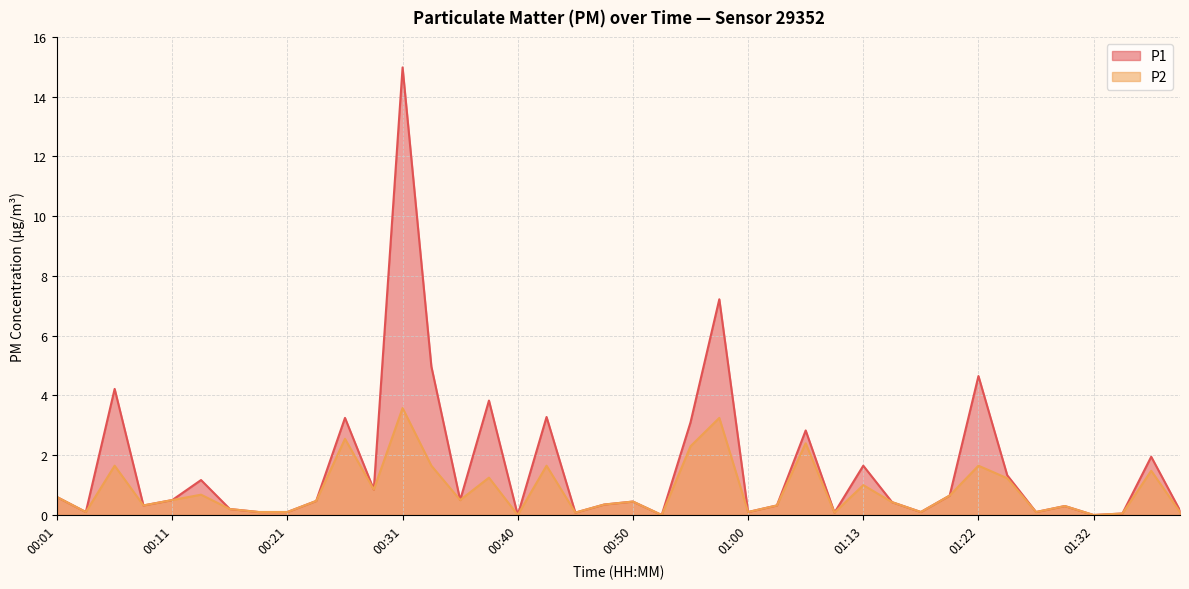

Which series has the largest range (max minus min)?

P1